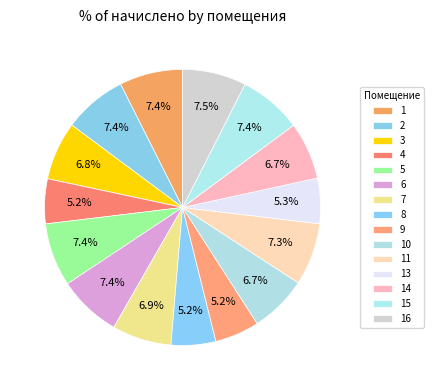

How many slices are in this pie chart?

15